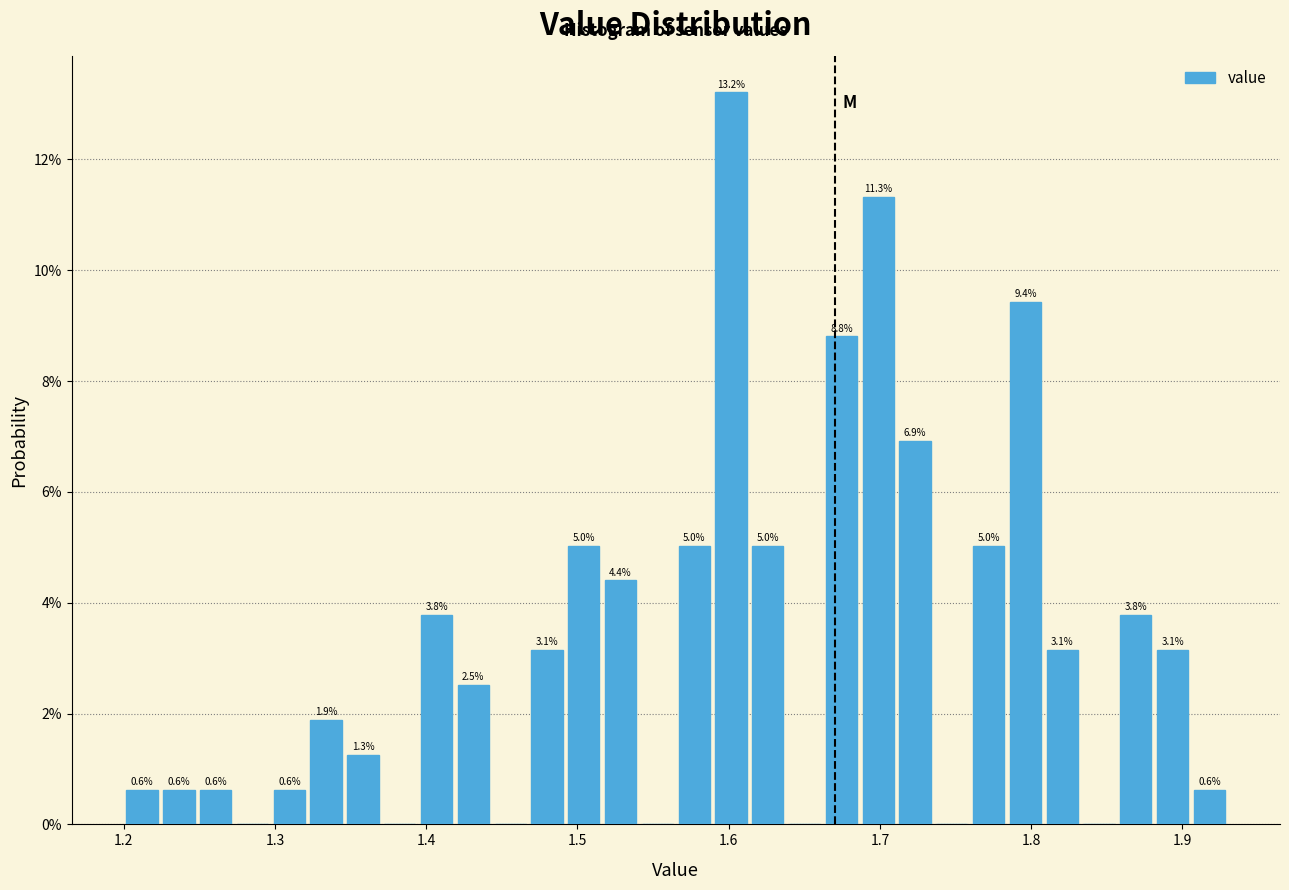

Around what value on the x-axis is the tallest bar? Give the approximate position of its centre, as read against the axis.

1.60